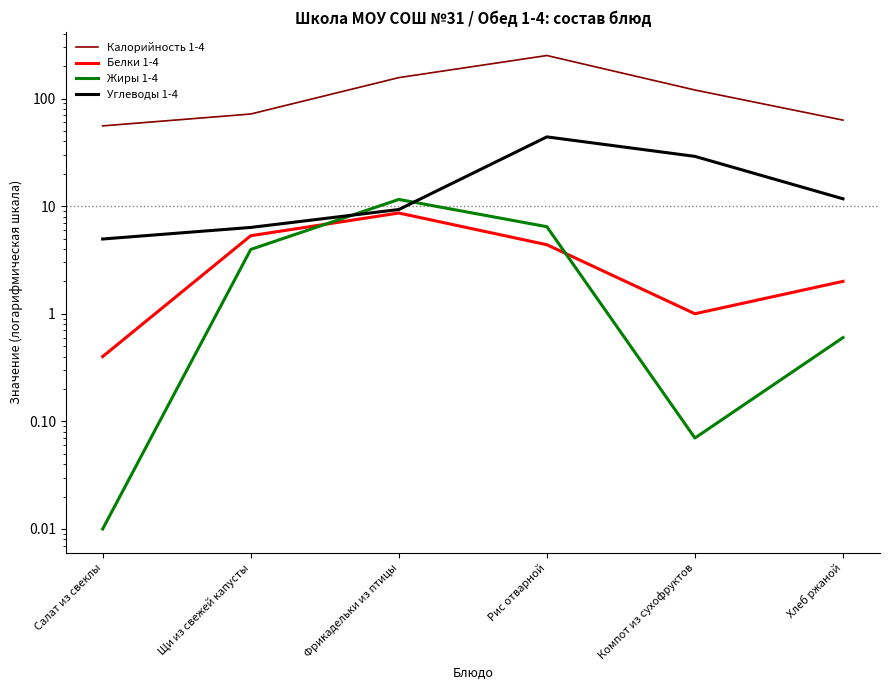

What is the difference between the Углеводы 1-4 values at Фрикадельки из птицы and Компот из сухофруктов?

19.7